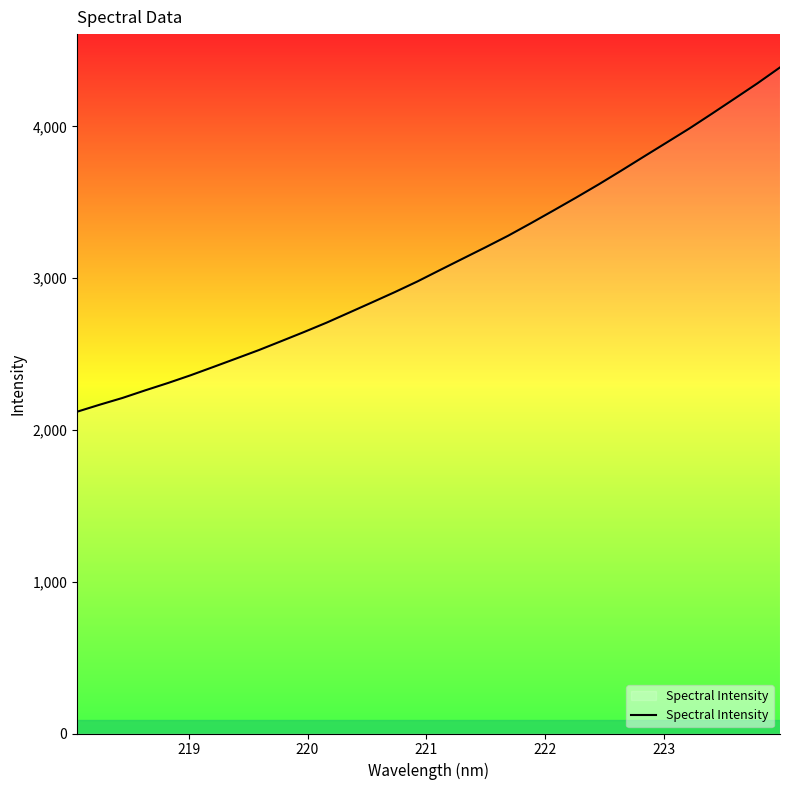

What is the difference between the maximum and minimum values?

2268.3